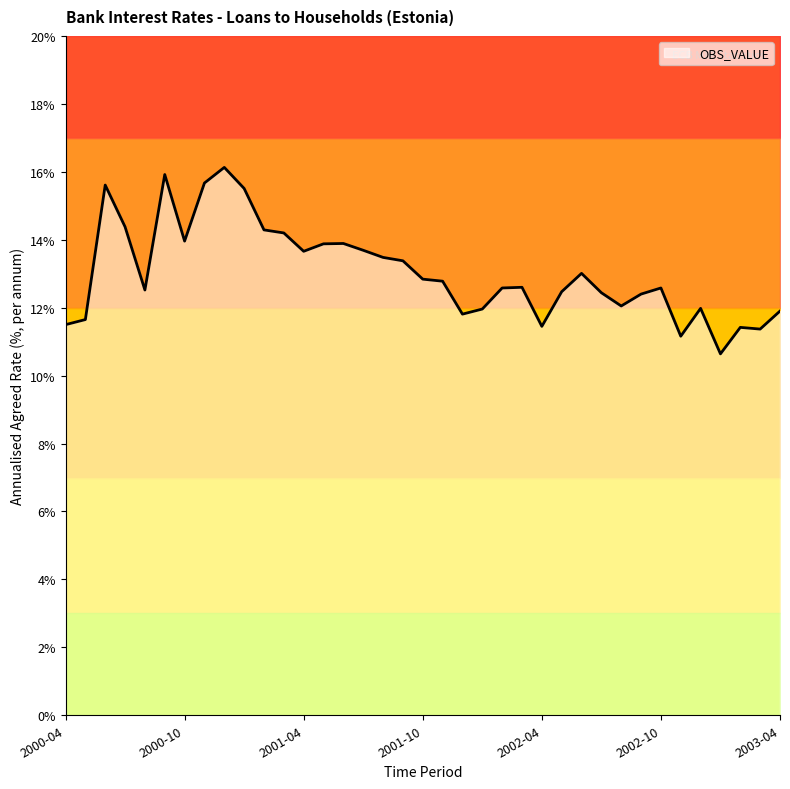

What is the label of the 20th point from the left?

2001-11